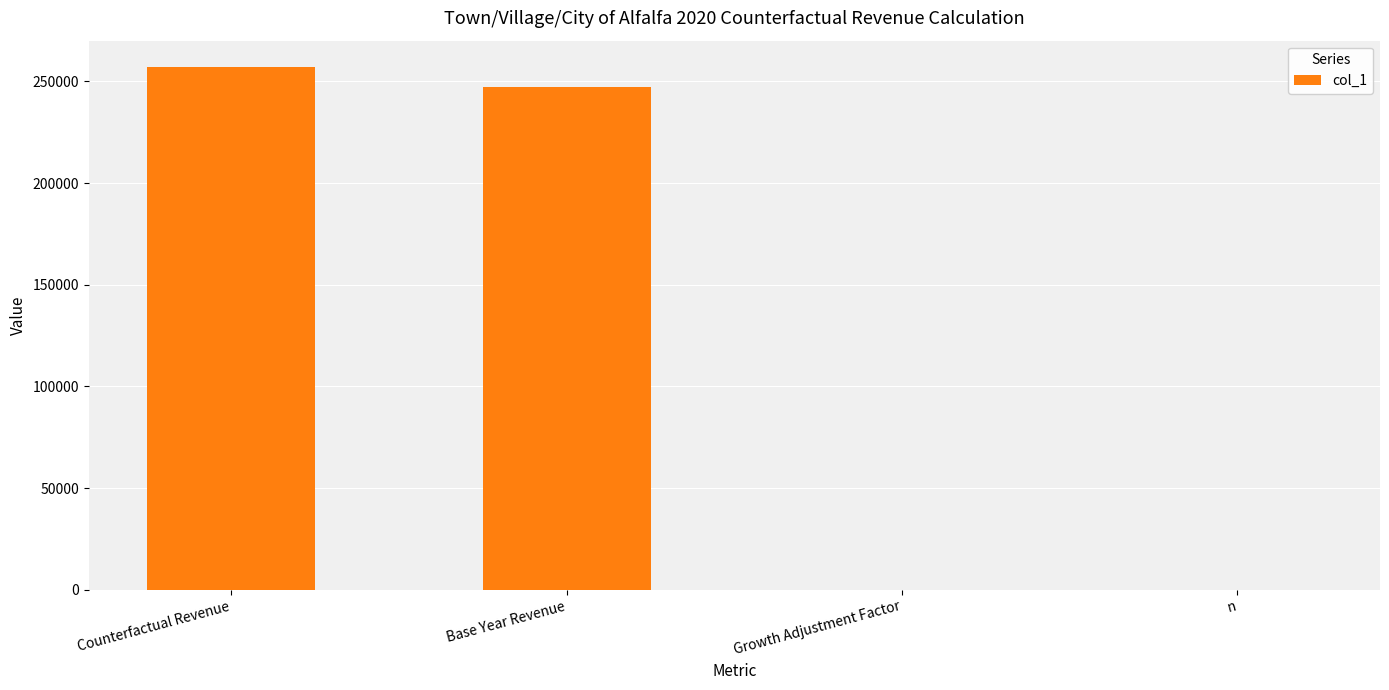

What is the greatest value displayed?

257127.0